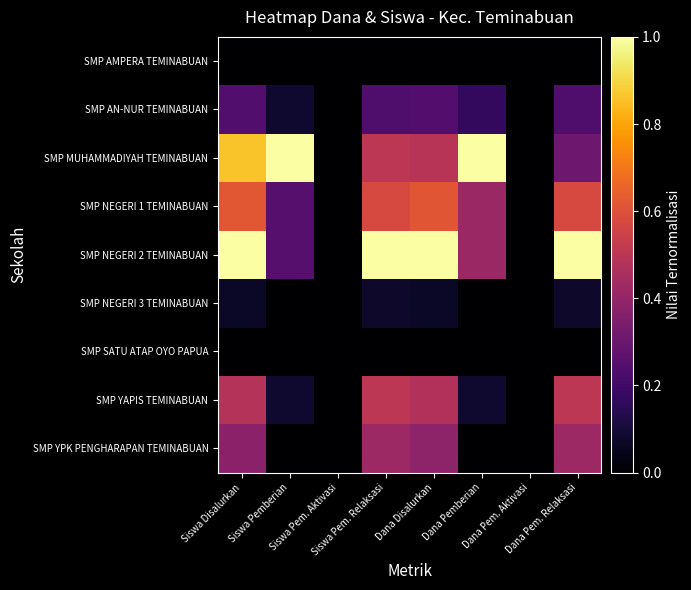

At which category does the chart reach its peak across all series?

Siswa Pemberian